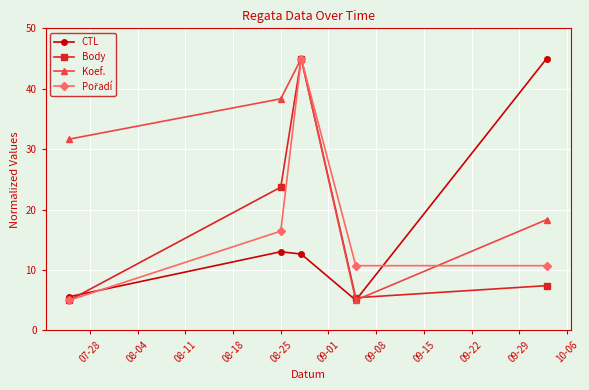

How many data points in Body are above 7?

3